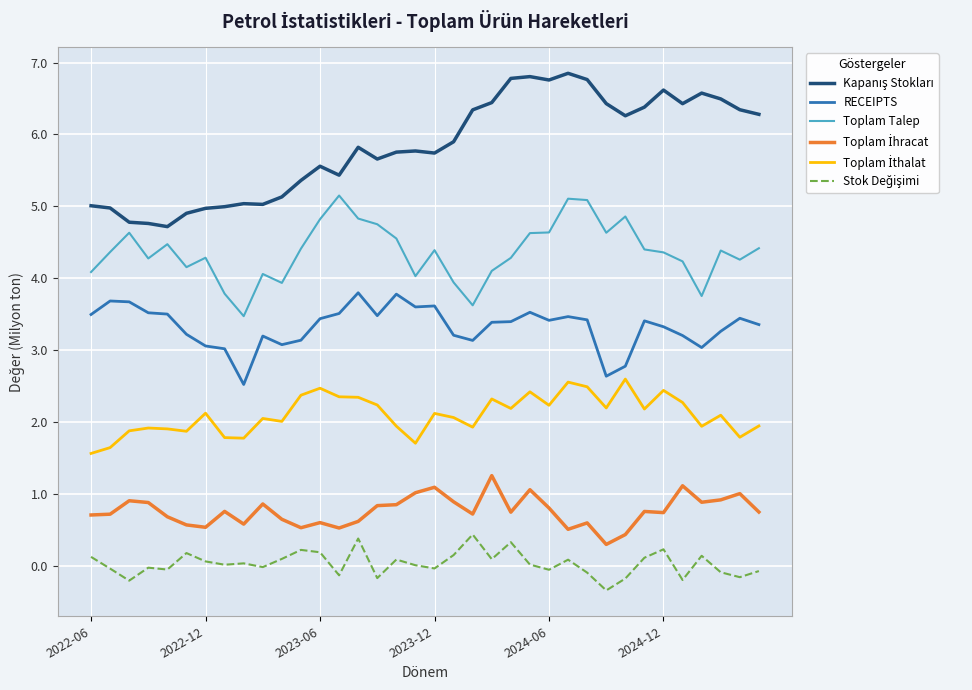

What is the minimum value shown in the chart?

-0.3